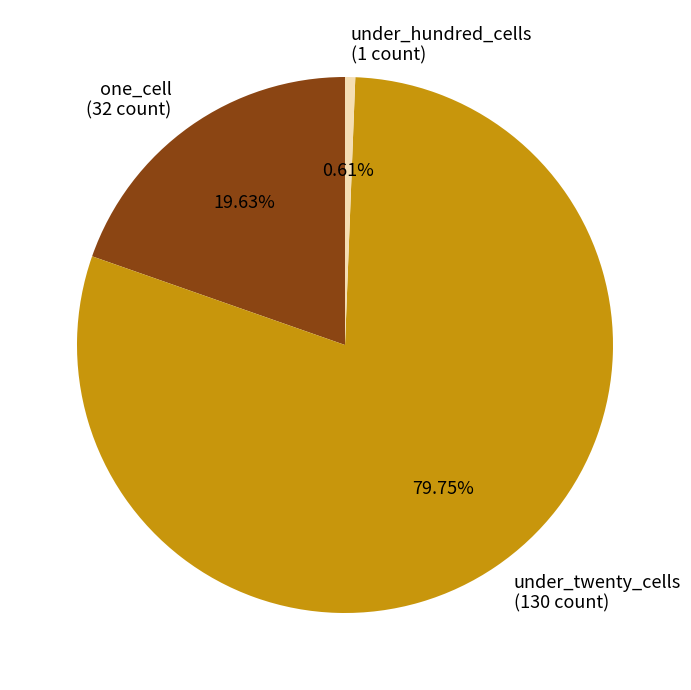

Does under_twenty_cells (130 count) account for over 50% of the chart?

Yes